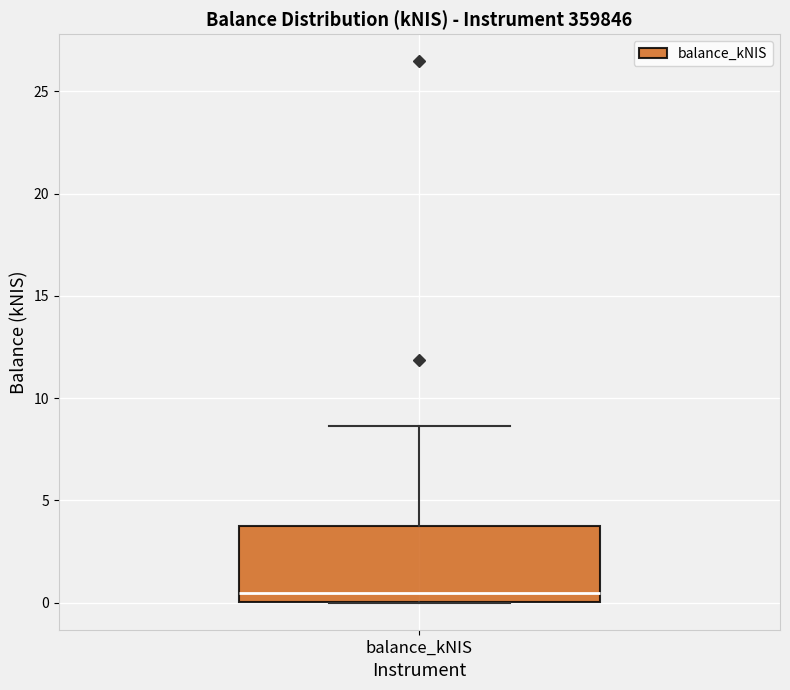

Where does the median line of the box for balance_kNIS sit on the y-axis? The values are not printed on the chart, so give them approximately, as read against the axis.

0.5